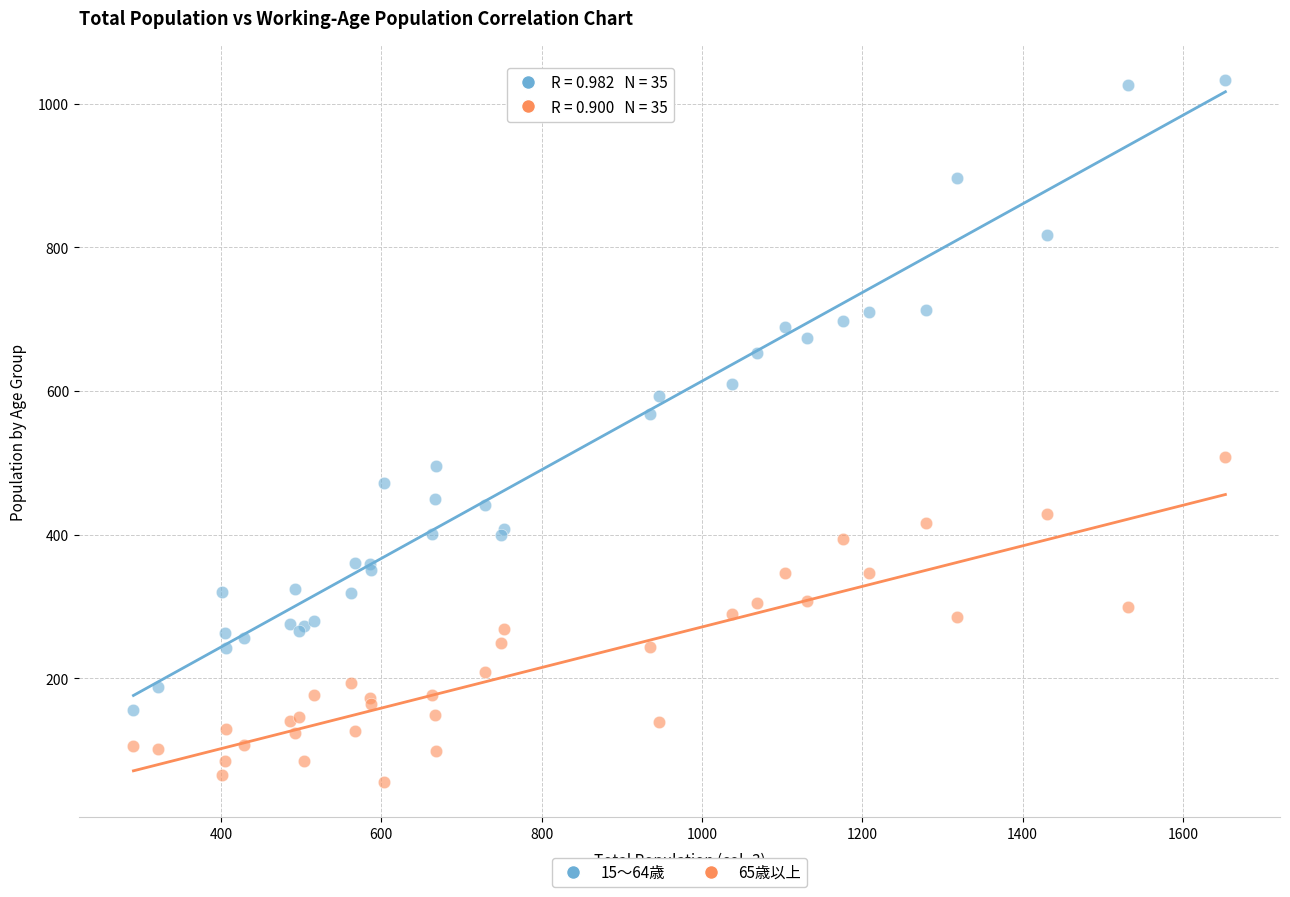

Which series contains the highest Y value?

15～64歳